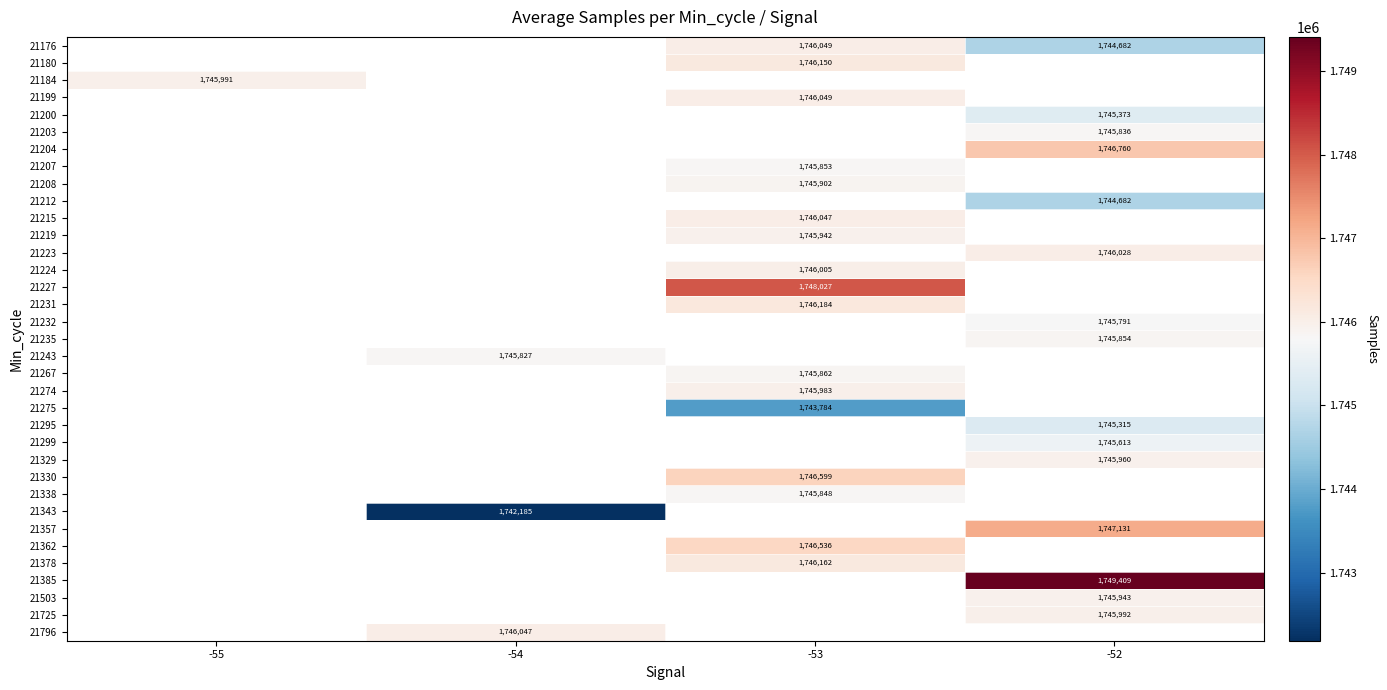

Is it true that 21200 equals 1745373 at -52?

True